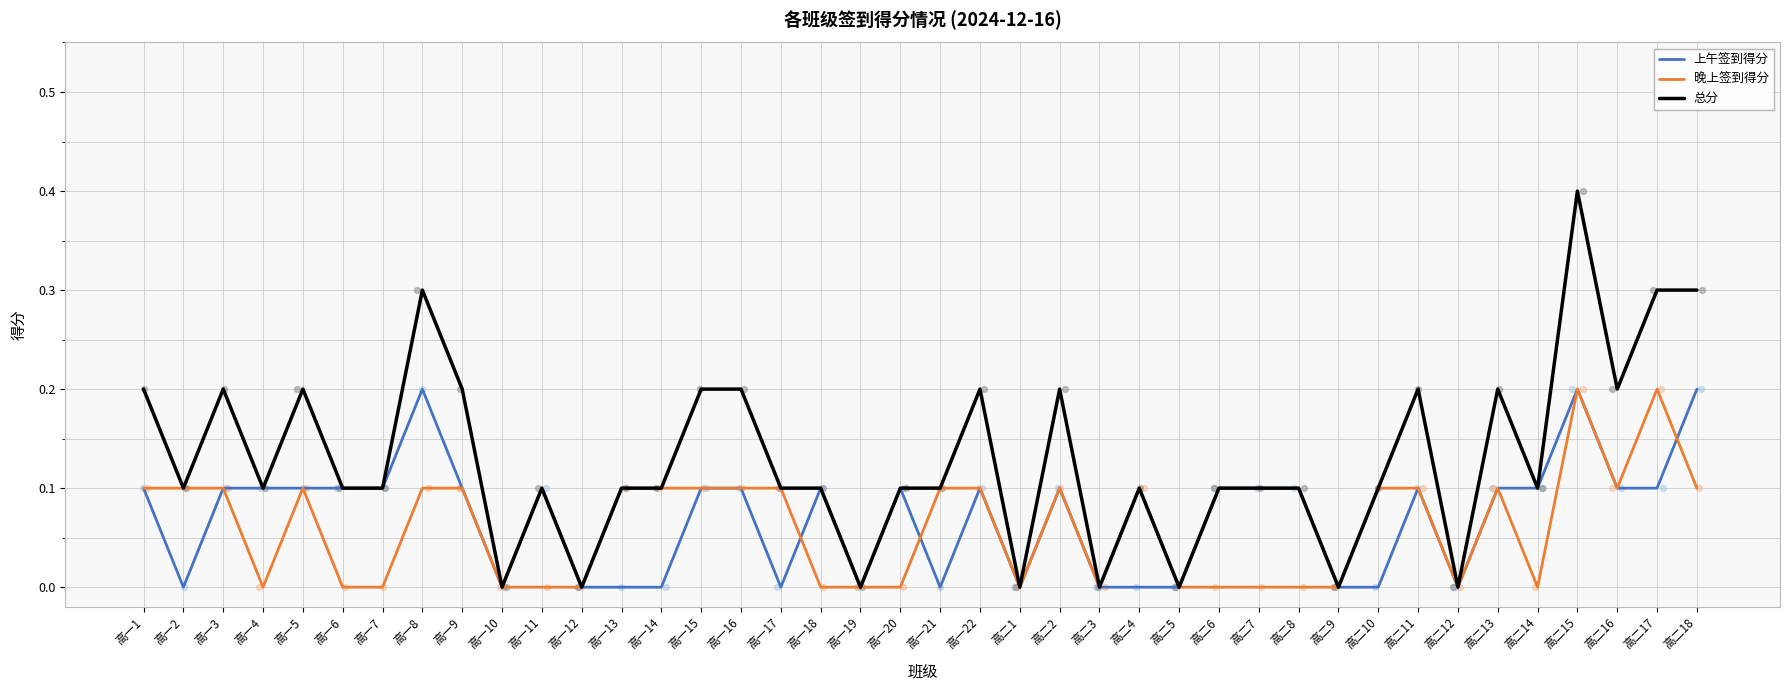

What are all the series names shown in the legend?

上午签到得分, 晚上签到得分, 总分